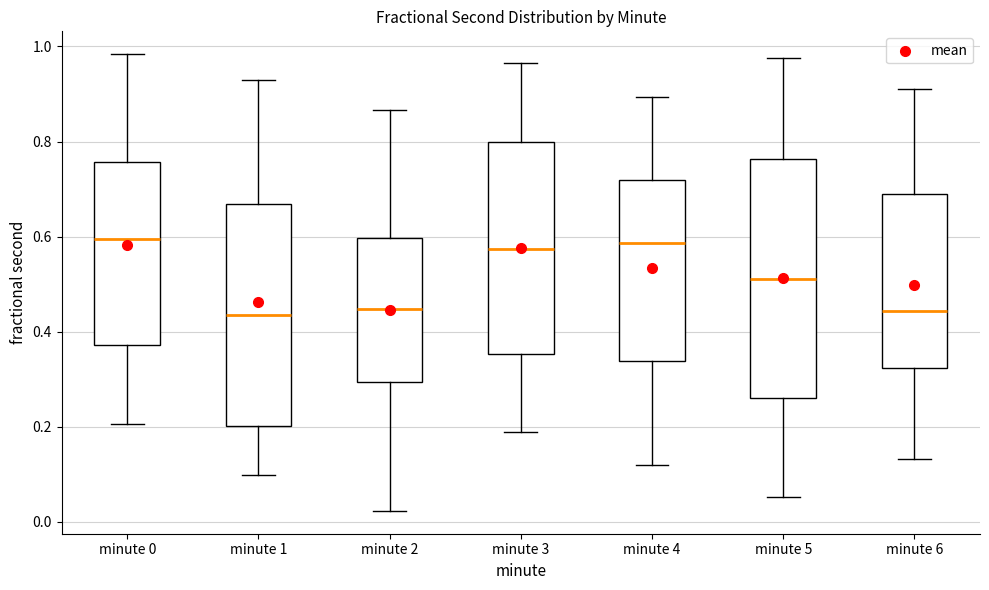

Where is the upper edge of the box for minute 2 on the y-axis? The values are not printed on the chart, so give them approximately, as read against the axis.

0.60